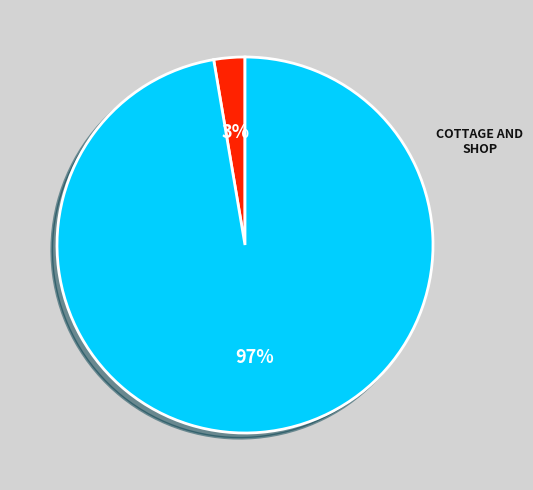

Is there a majority slice in this chart?

Yes